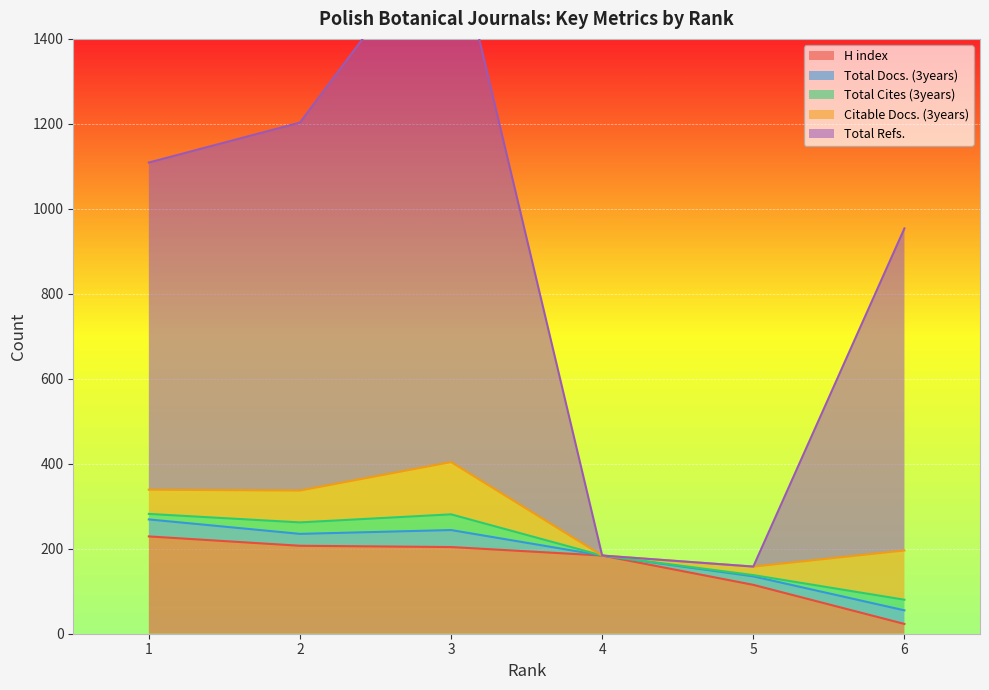

The value of H index at 2 is 80. True or false?

False